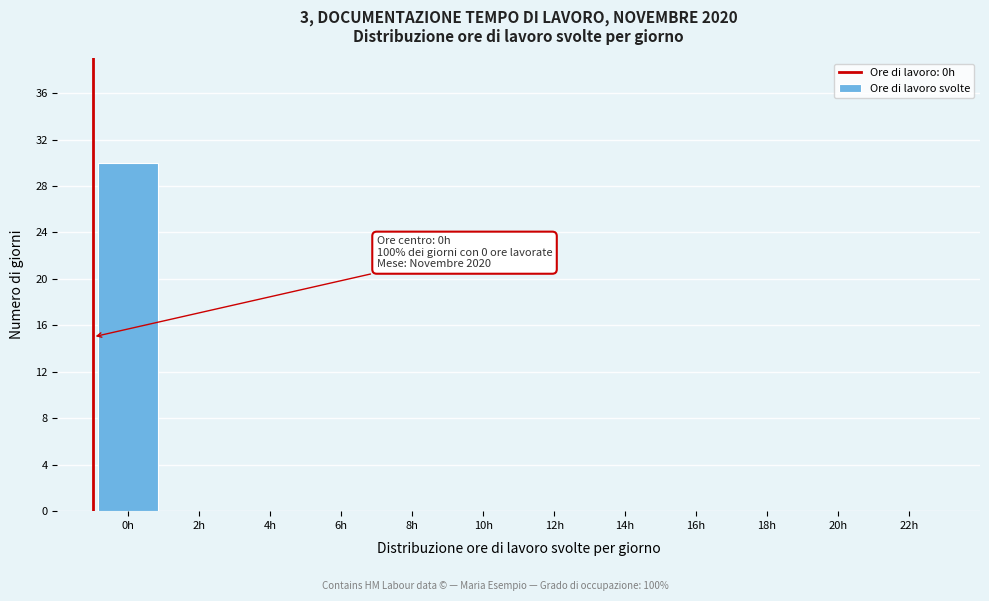

Reading left to right, list all the values displayed in this chart.

0h=30	2h=0	4h=0	6h=0	8h=0	10h=0	12h=0	14h=0	16h=0	18h=0	20h=0	22h=0